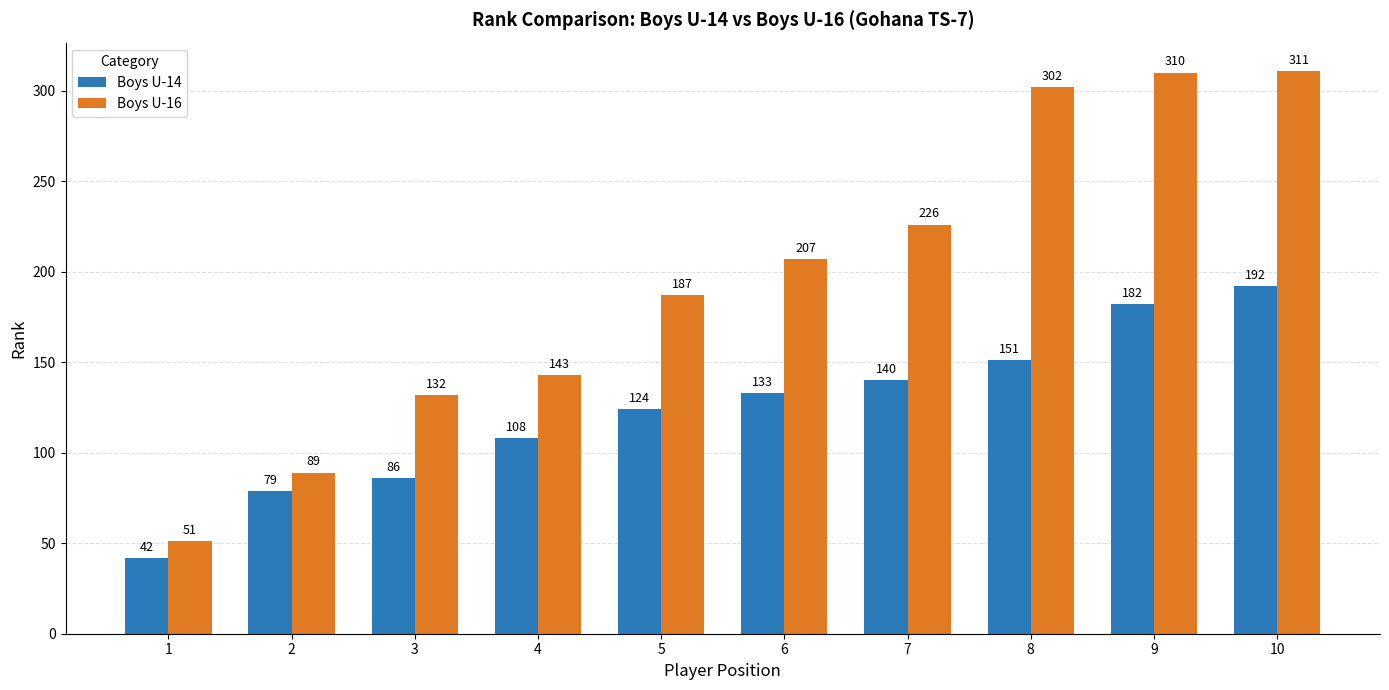

The value of Boys U-16 at 3 is 132. True or false?

True